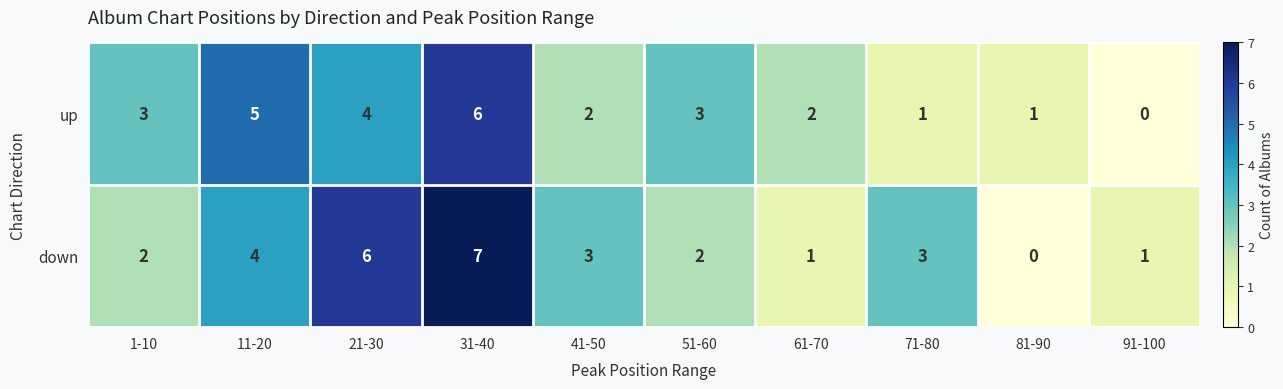

How many distinct data groups are displayed?

2